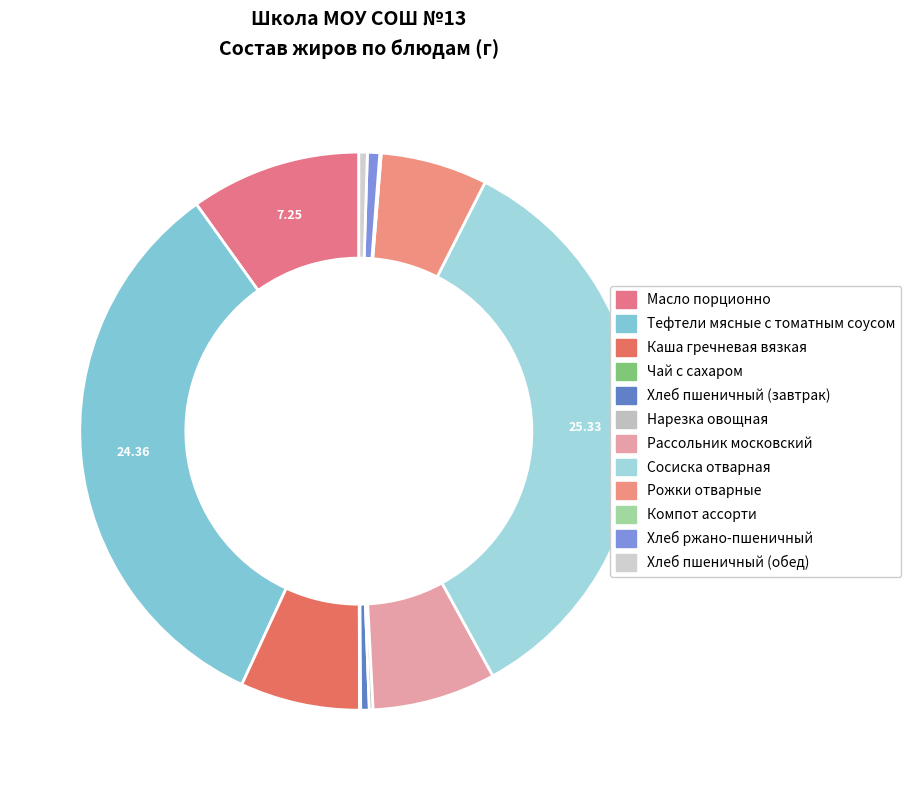

To the nearest percent, what percentage of the pie is Хлеб ржано-пшеничный?

1%